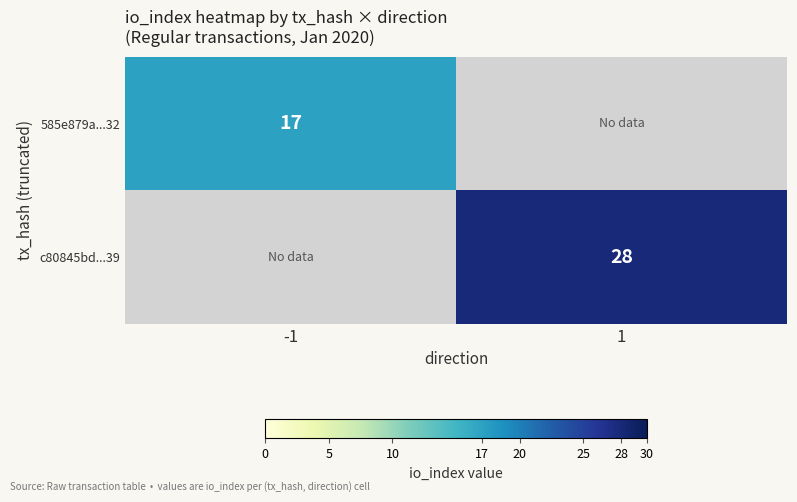

The 585e879a...32 series shows 29 at -1. True or false?

False